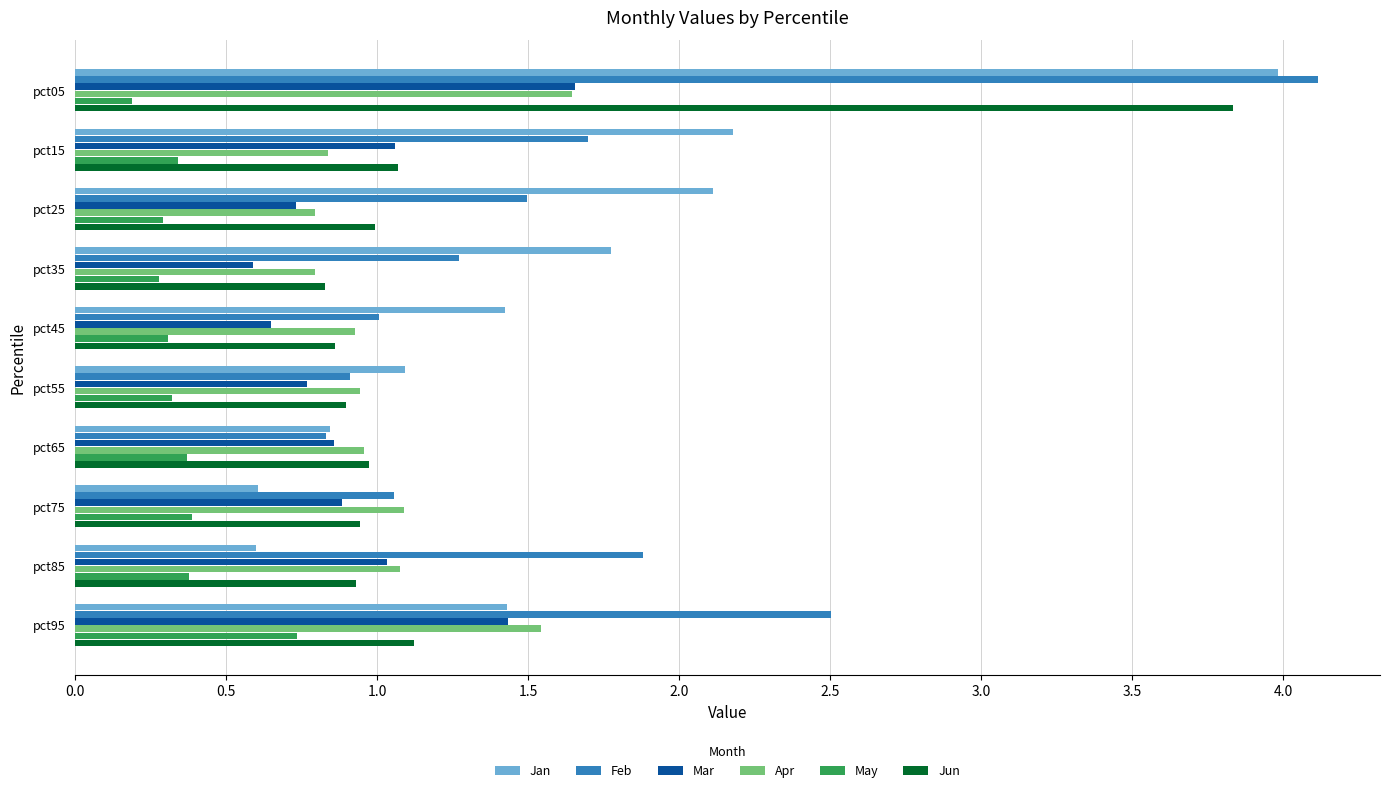

What is the maximum value for Feb?

4.1